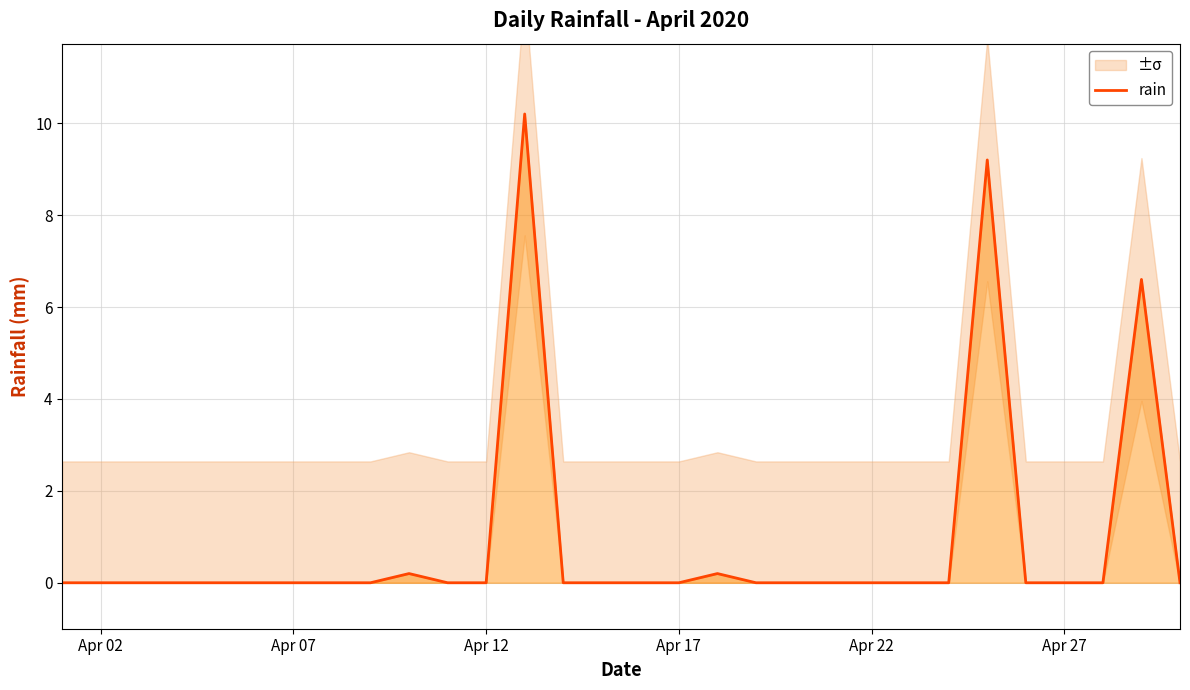

What is the average value?

0.9